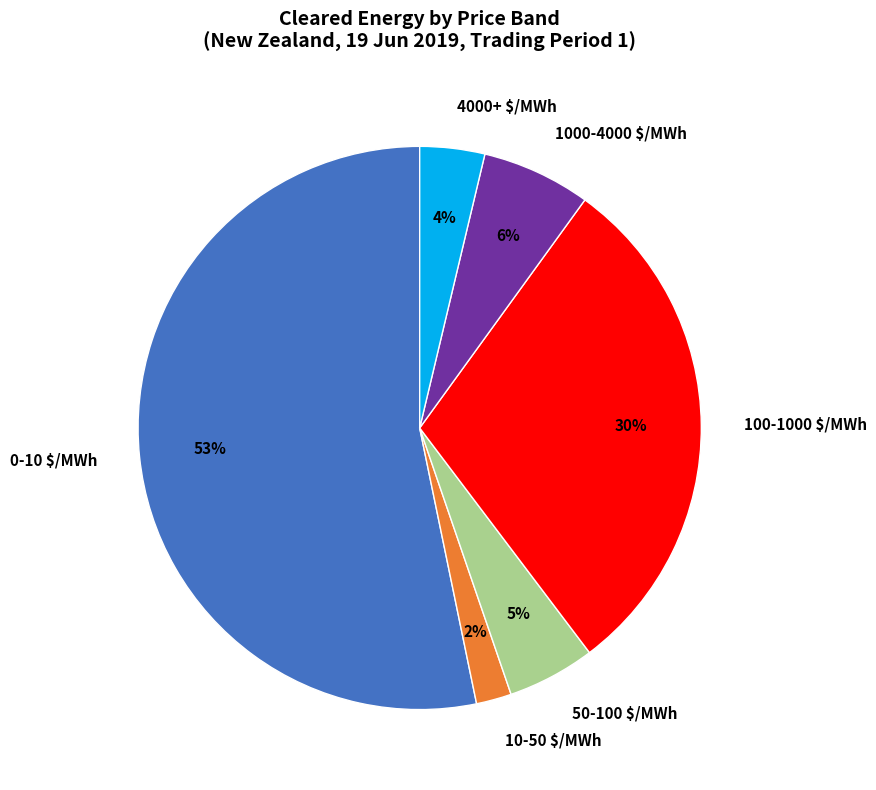

How many slices are in this pie chart?

6